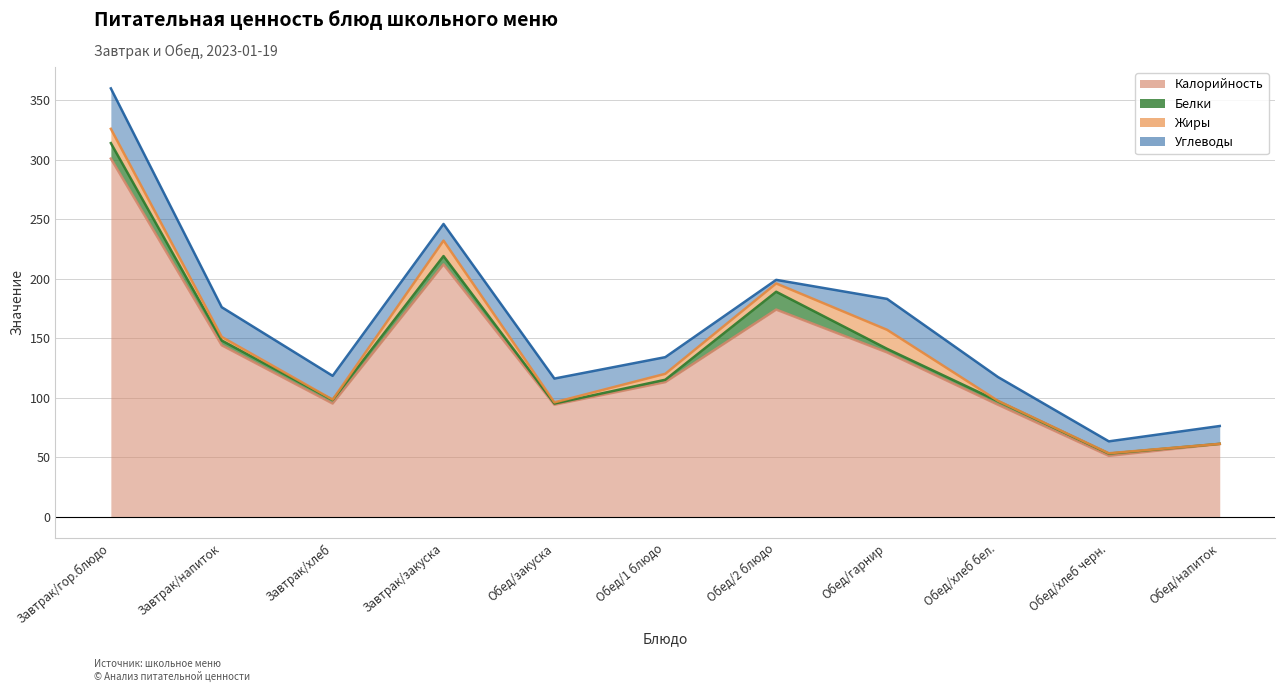

After their last crossing, which series has the higher values: Белки or Жиры?

Белки